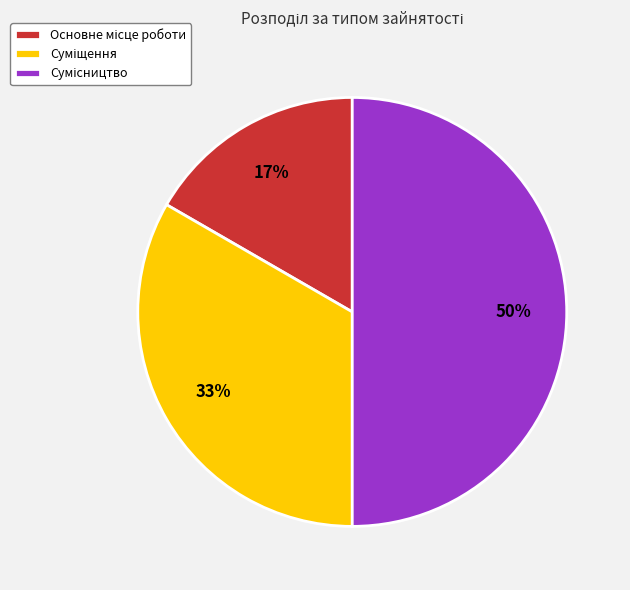

To the nearest percent, what is the difference between the largest and smallest slice percentages?

33%